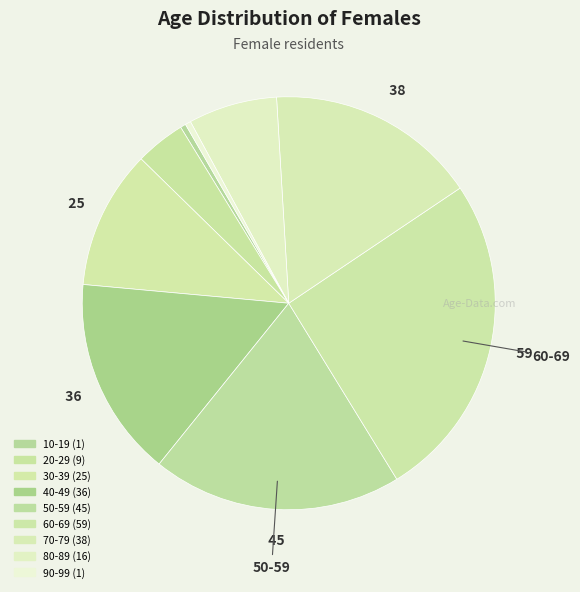

How many slices are in this pie chart?

9